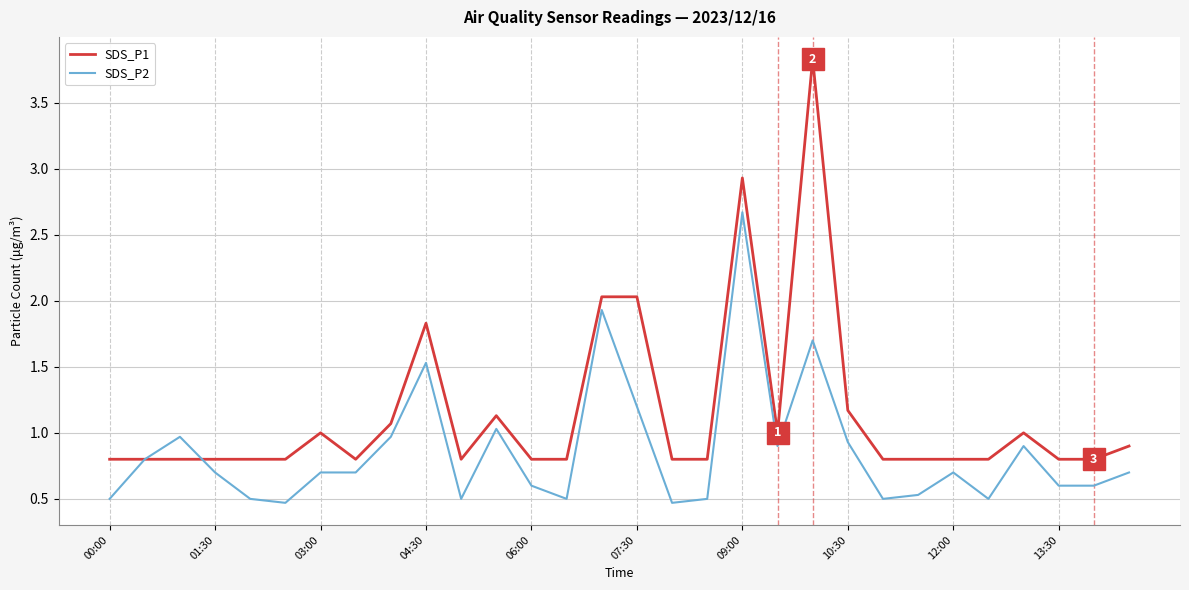

Which series has the largest total across all categories?

SDS_P1